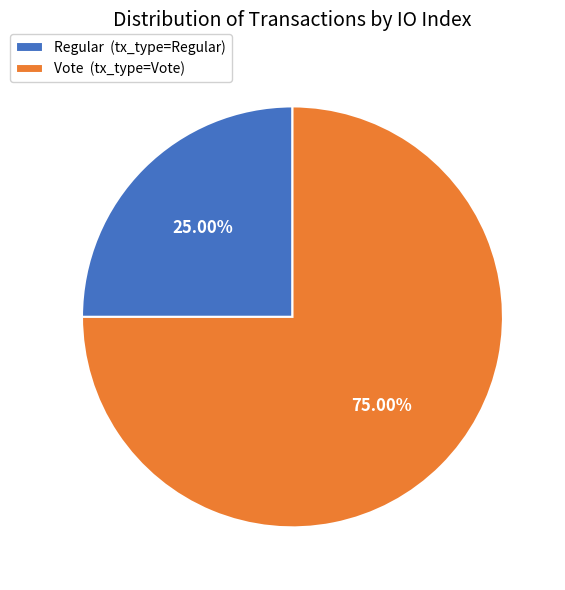

What is the ratio of the value at Vote (tx_type=Vote) to the value at Regular (tx_type=Regular)?

3.0